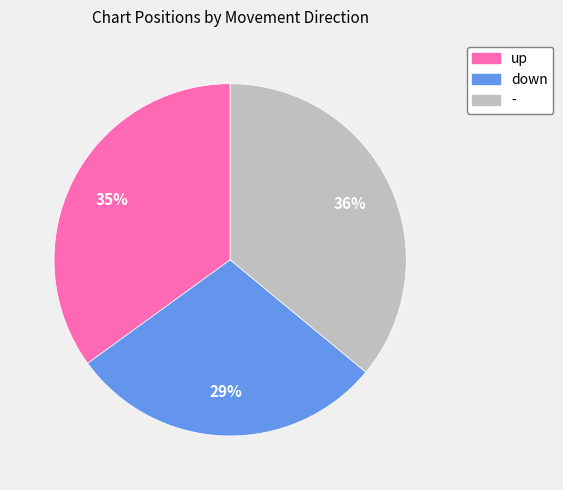

Does - represent more than half of the total?

No